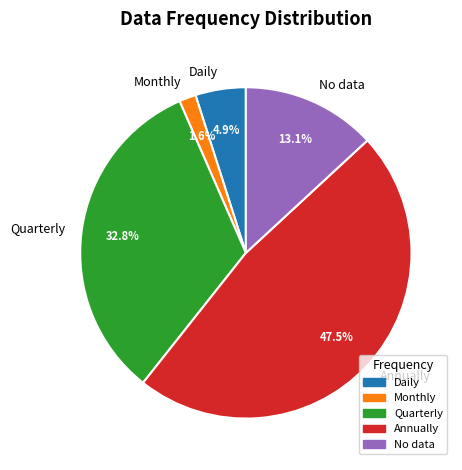

To the nearest percent, what is the average slice percentage?

20%